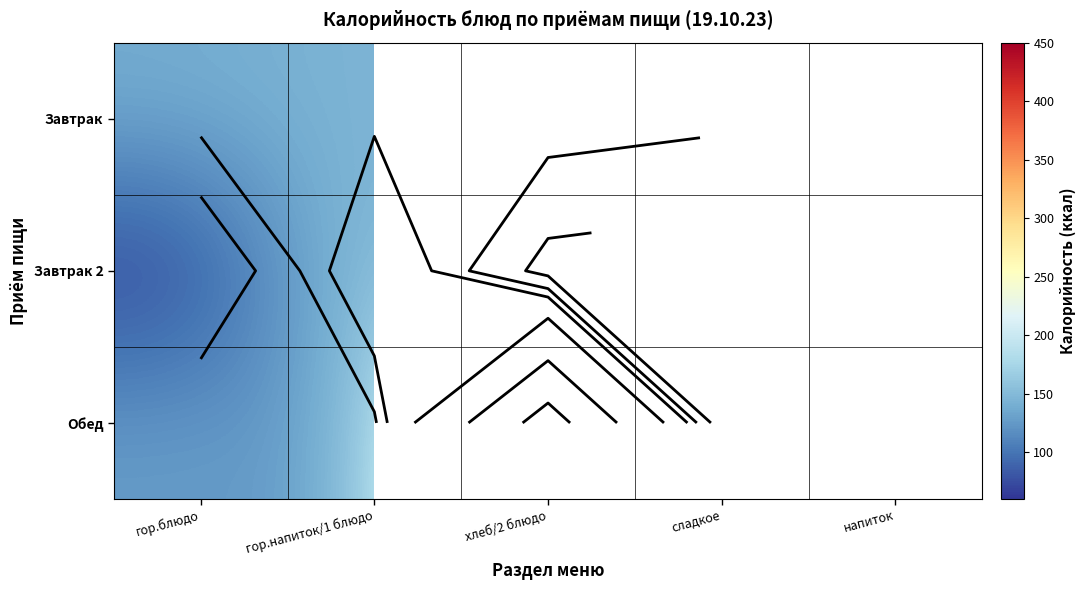

True or false: Обед has a value of 710.5 at хлеб/2 блюдо.

False